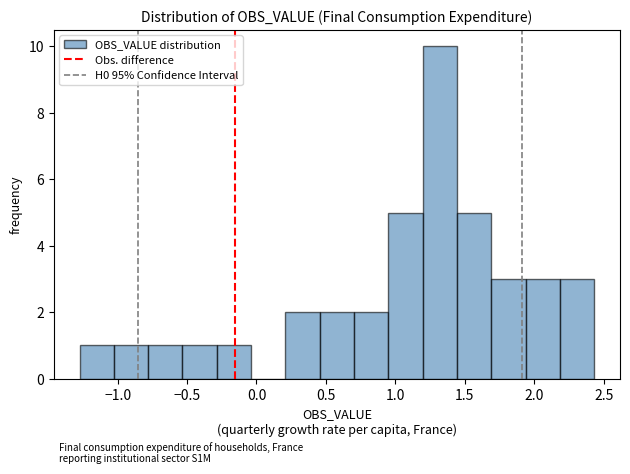

Which range on the x-axis has the tallest bar?

1.20 to 1.45